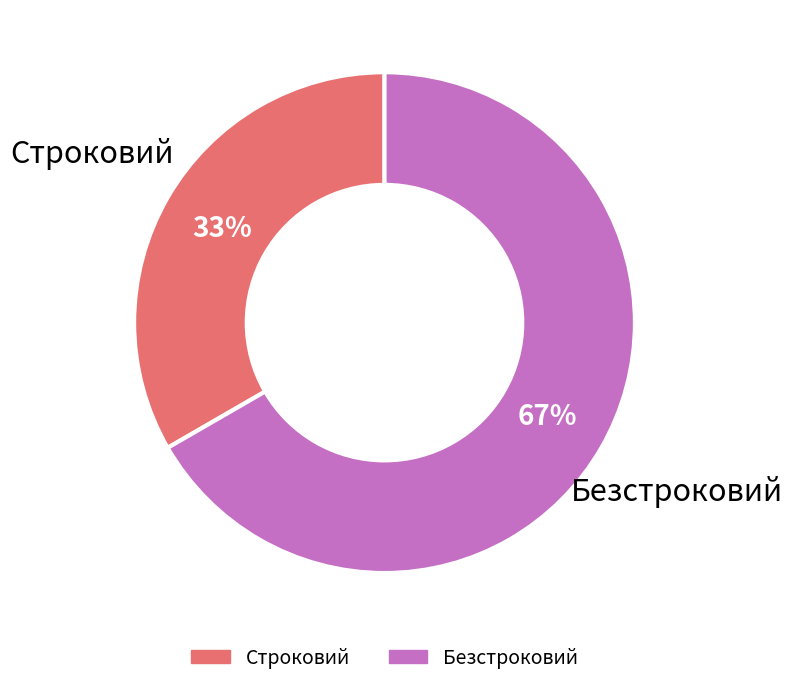

Is Строковий the majority of the pie?

No